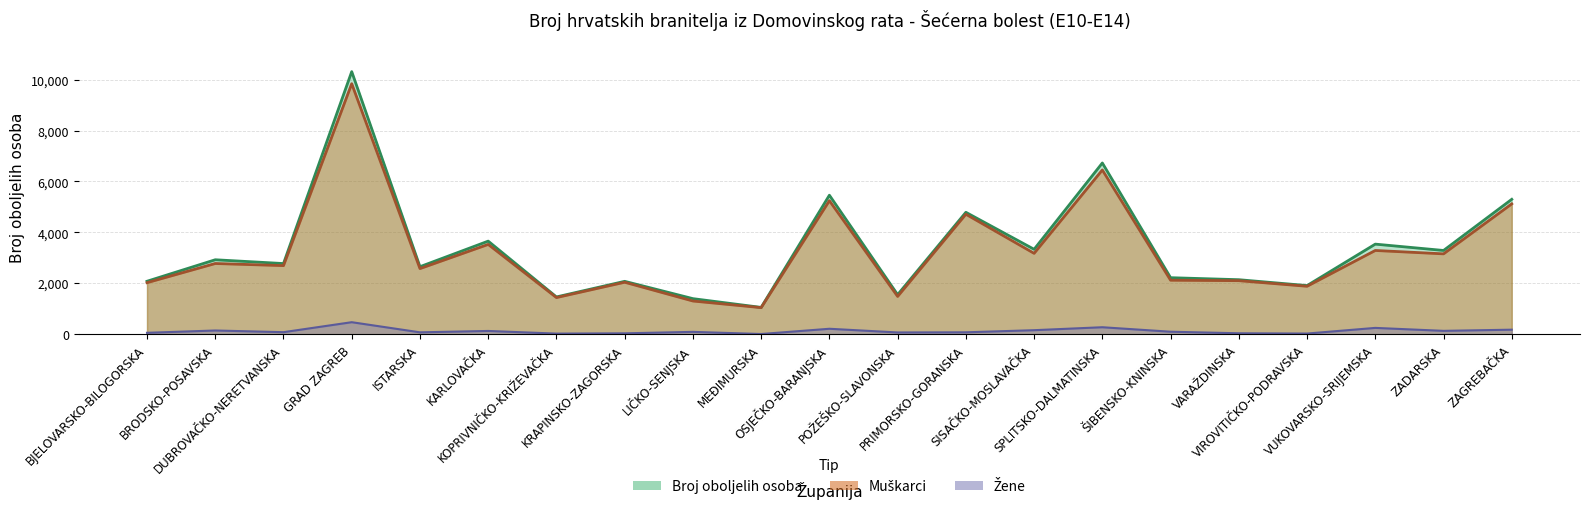

What is the difference between the maximum and minimum values in the Muškarci series?

8795